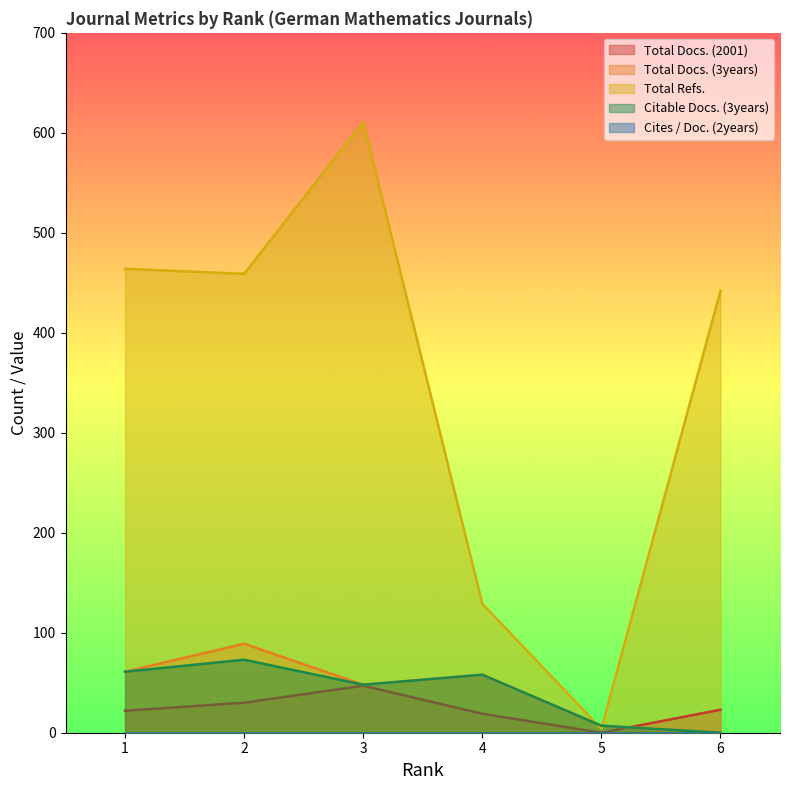

Between 3 and 6, which series saw the biggest shift?

Total Refs.